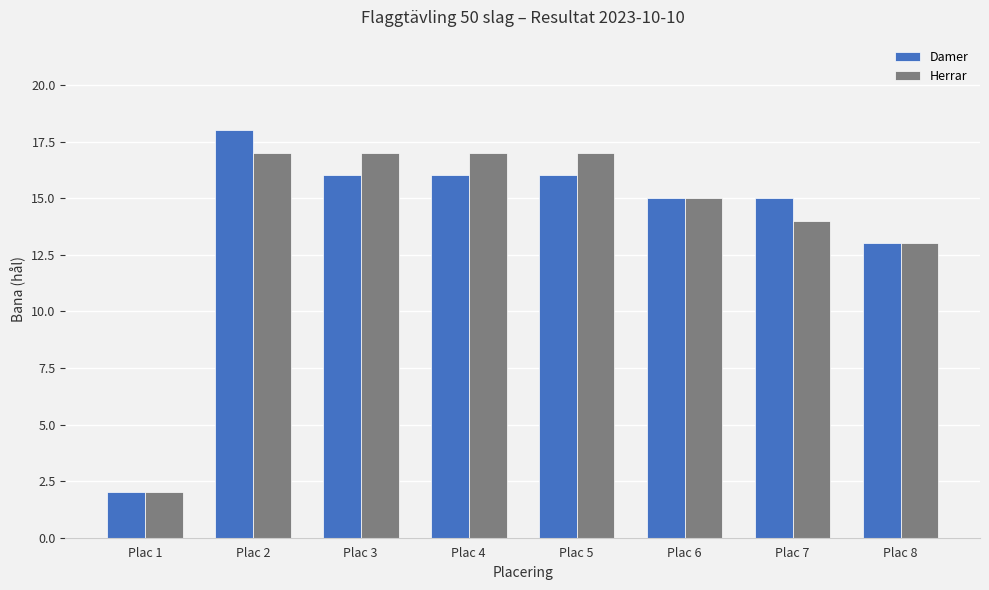

True or false: Damer has a value of 3 at Plac 1.

False